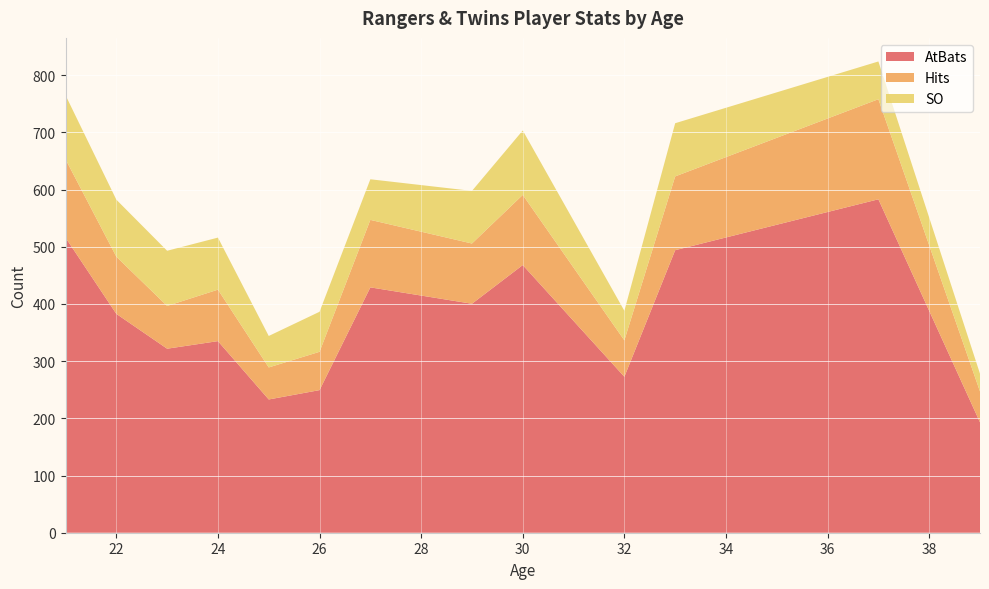

What is the maximum value for AtBats?

583.0